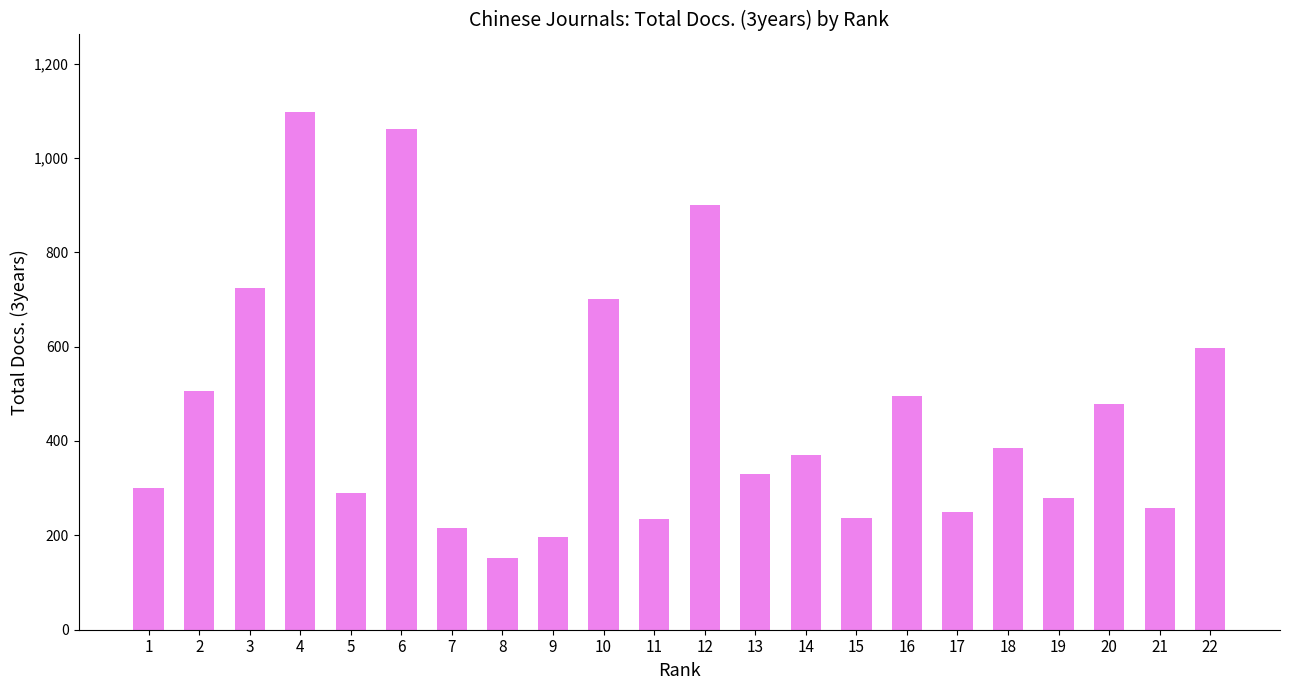

What value does the data have at 7?

215